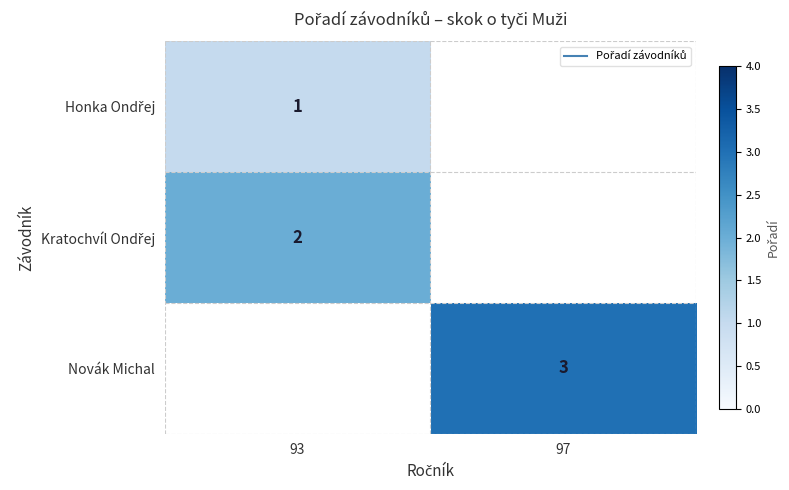

What is the spread (max minus min) of values at 93?

1.0